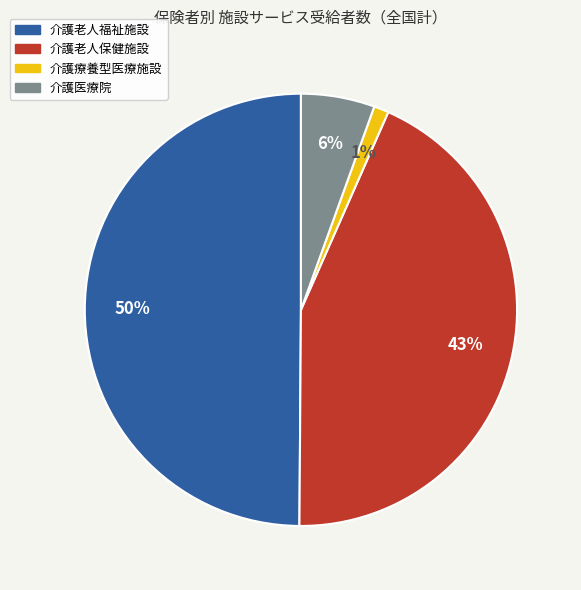

Which has a higher value, 介護老人福祉施設 or 介護老人保健施設?

介護老人福祉施設